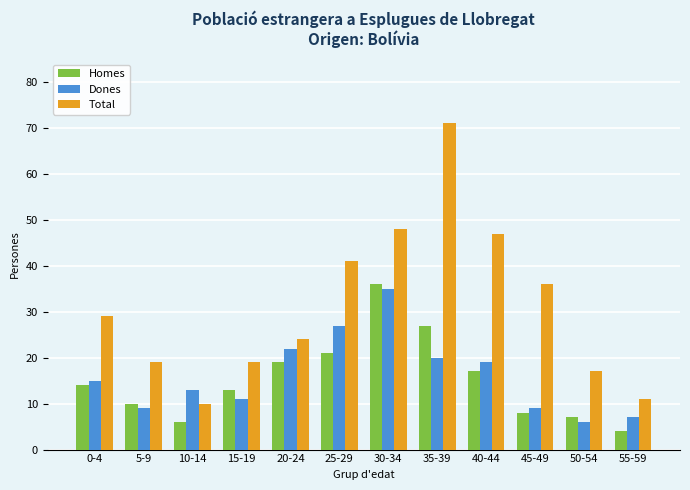

What is the spread (max minus min) of values at 25-29?

20